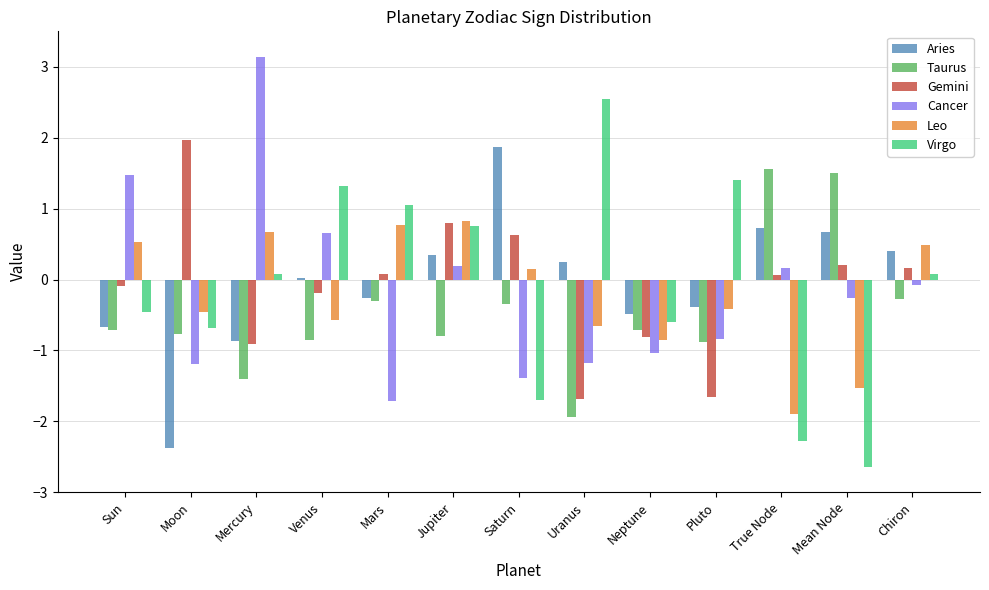

What is the label of the 10th bar from the left?

Pluto